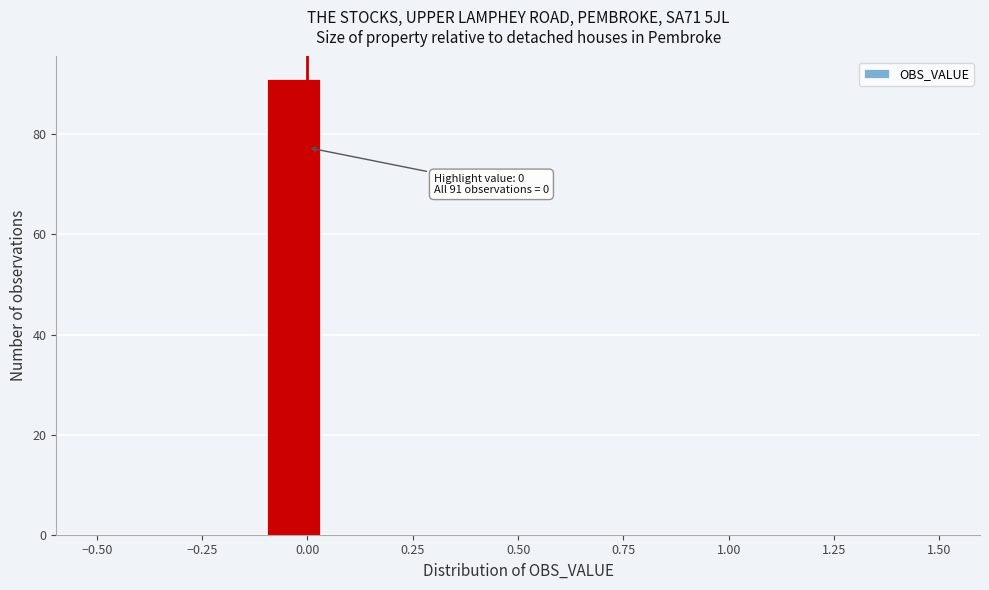

Around what value on the x-axis is the tallest bar? Give the approximate position of its centre, as read against the axis.

-0.05